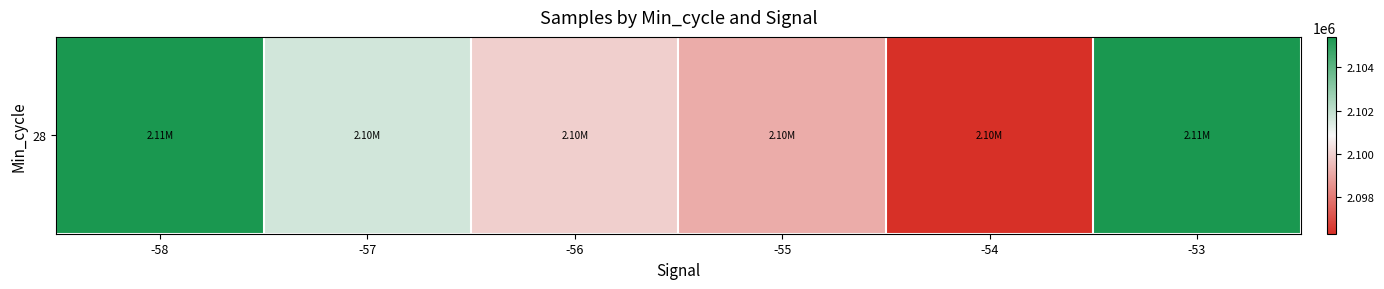

Approximately how many times larger is the value at -55 compared to -54?

1.0